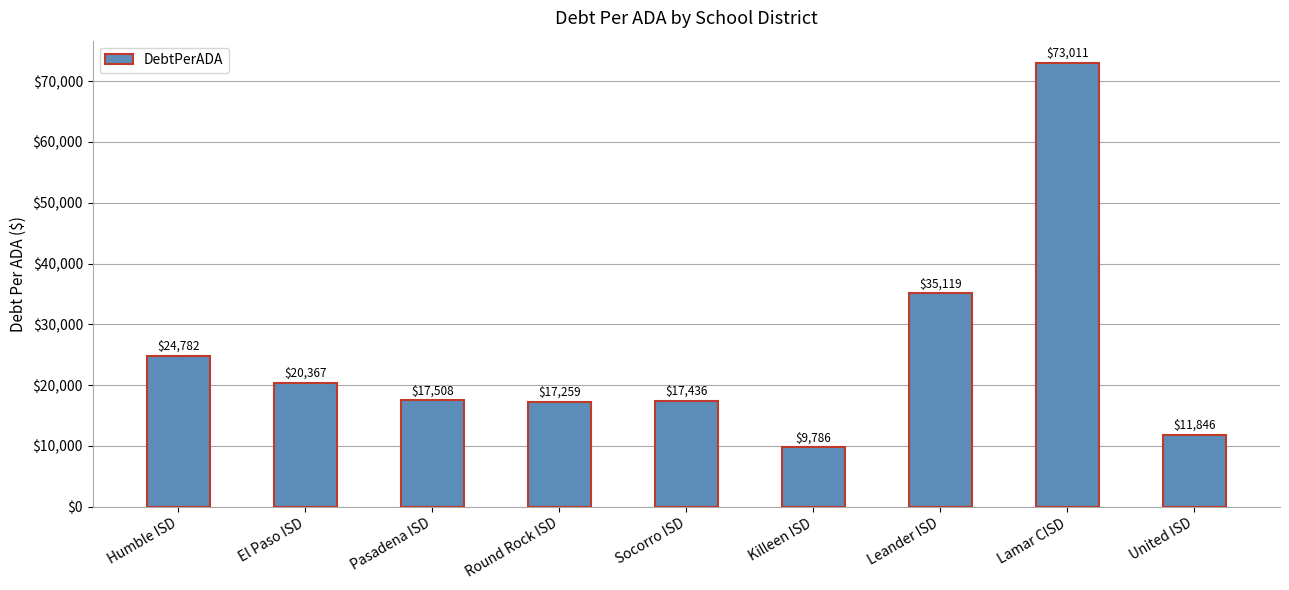

What is the label of the 9th bar from the left?

United ISD